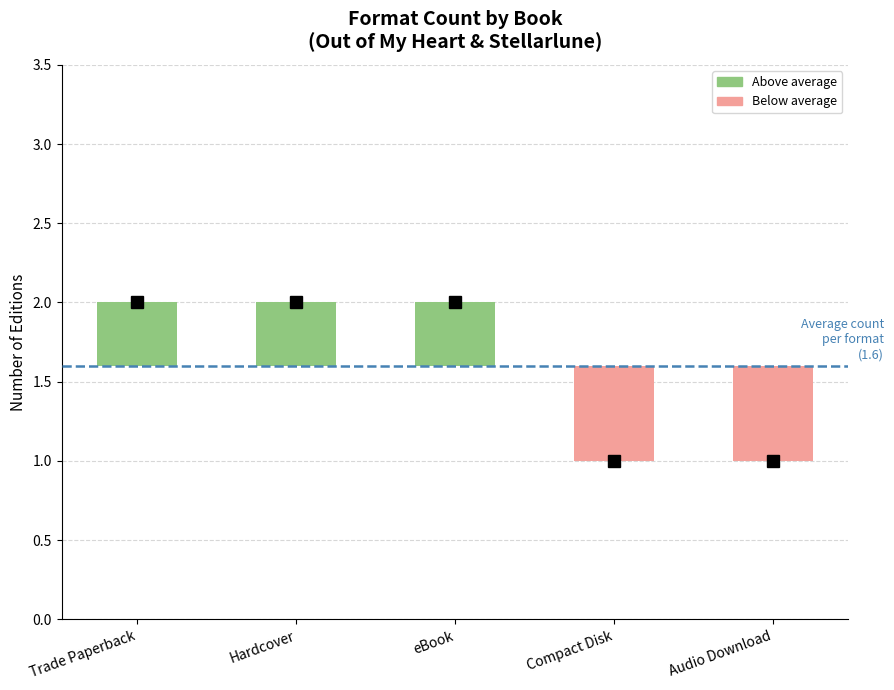

True or false: the data shows 0.7 at Trade Paperback.

False